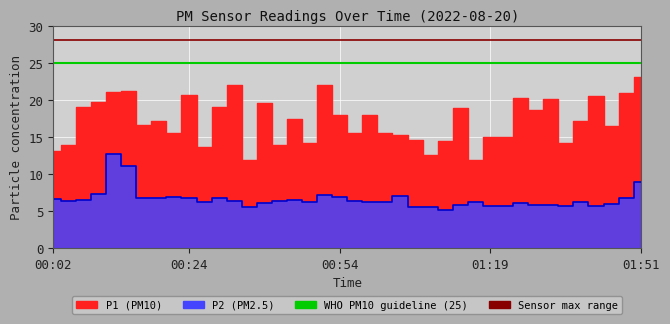

How many distinct data groups are displayed?

2